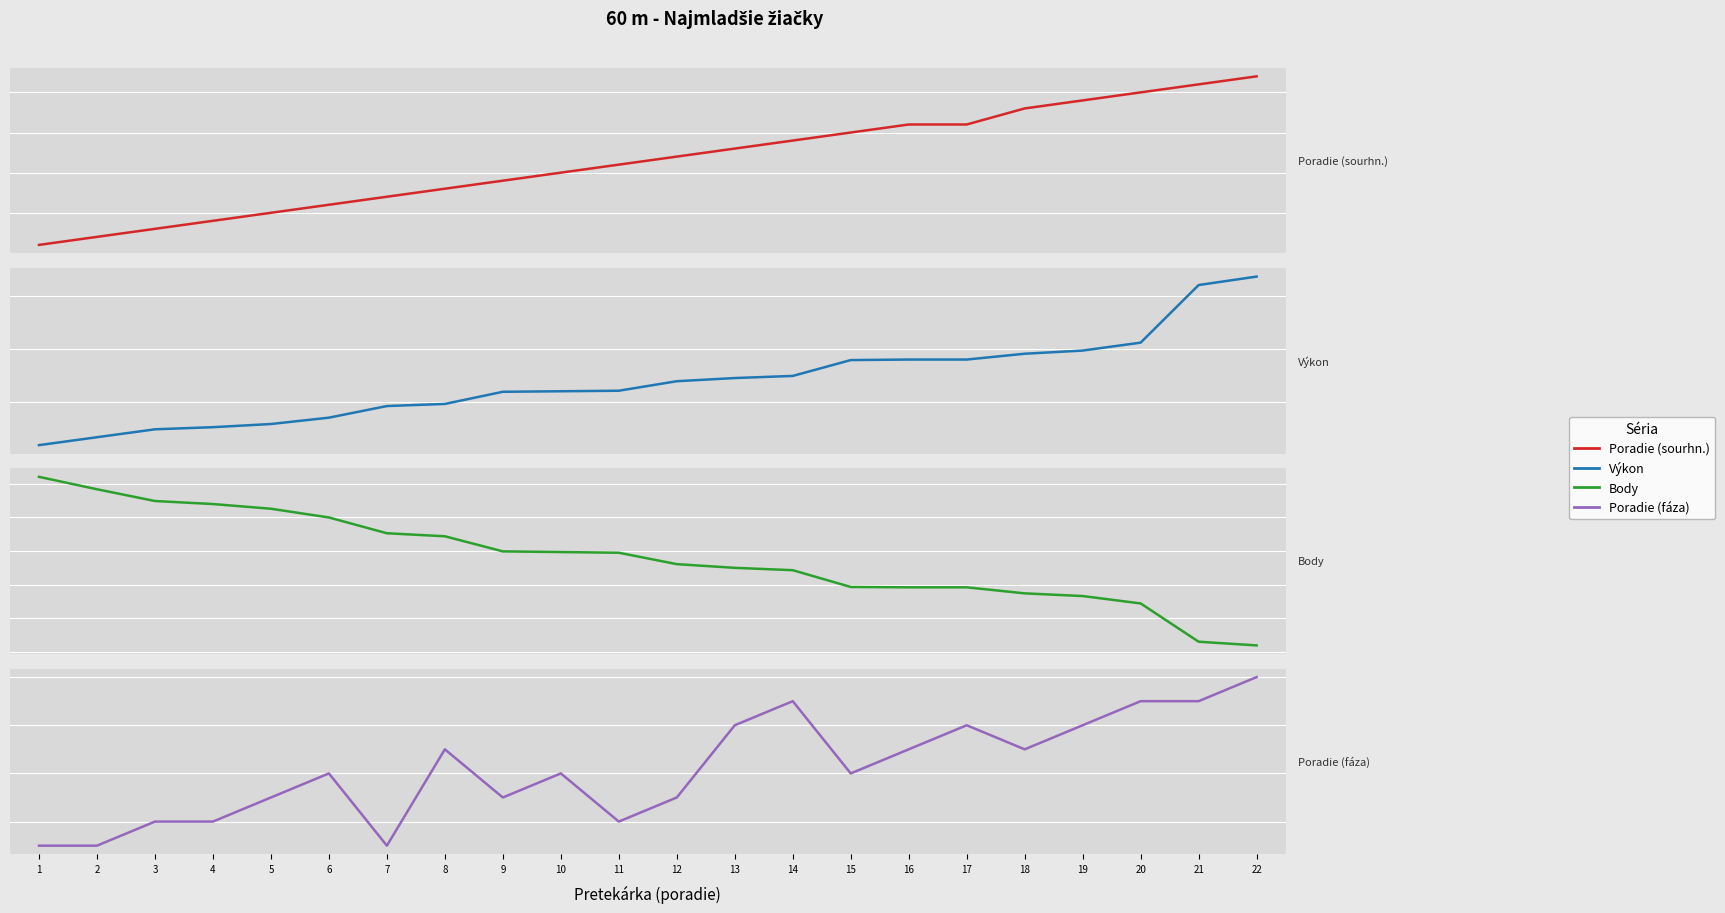

What is the value of the Výkon point at the 13th from the left?

10.4